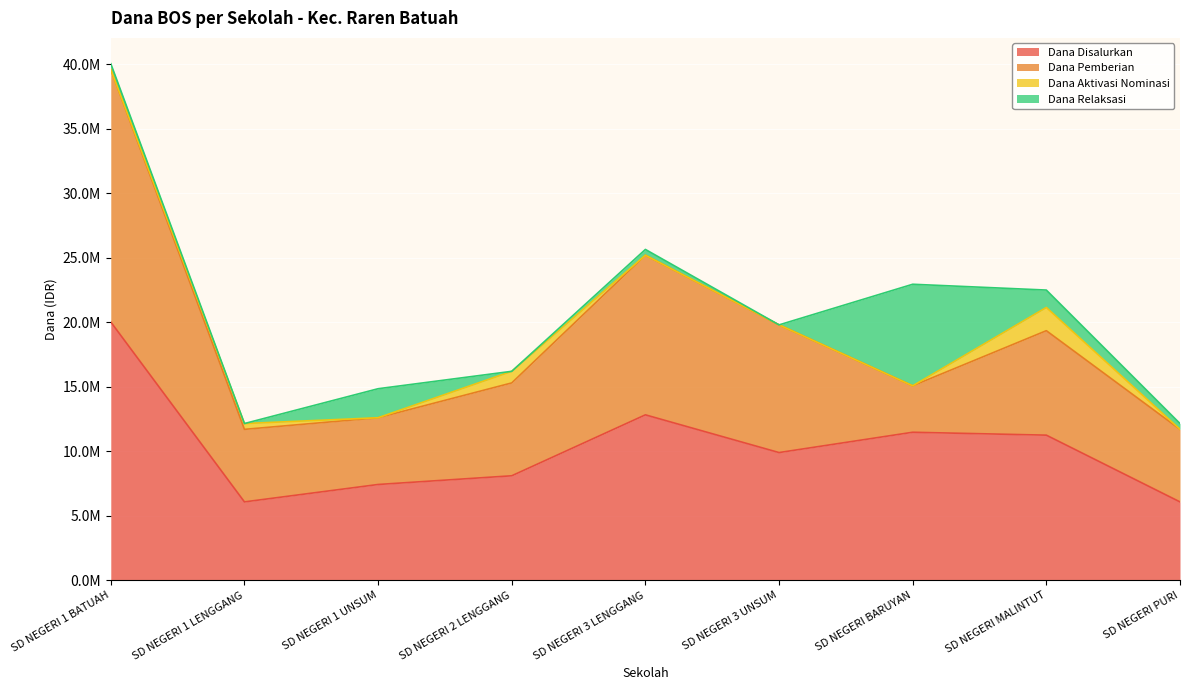

Read the Dana Disalurkan value at SD NEGERI 1 LENGGANG, to the nearest 10.

6075000